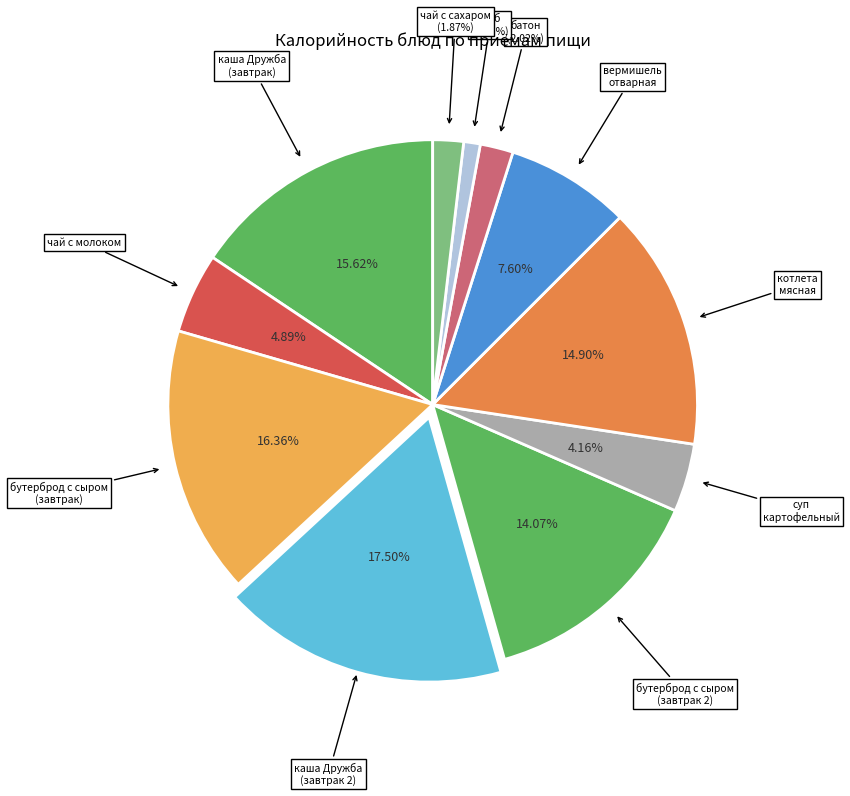

How many segments does this pie chart have?

11